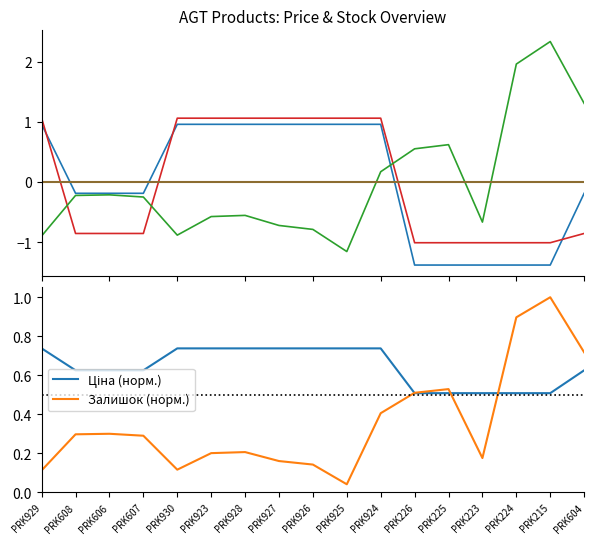

Rank the categories by Доп. ціна value from highest to lowest.

PRK929, PRK930, PRK923, PRK928, PRK927, PRK926, PRK925, PRK924, PRK608, PRK606, PRK607, PRK604, PRK226, PRK225, PRK223, PRK224, PRK215